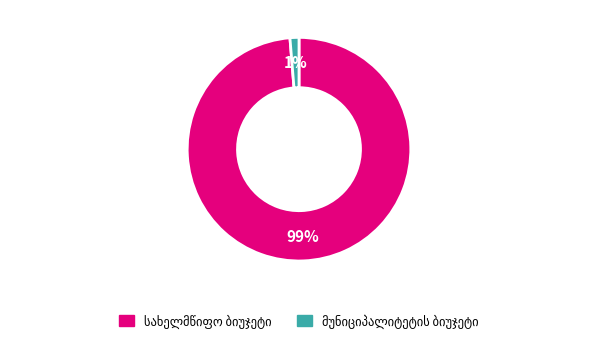

Does any single category account for the majority?

Yes